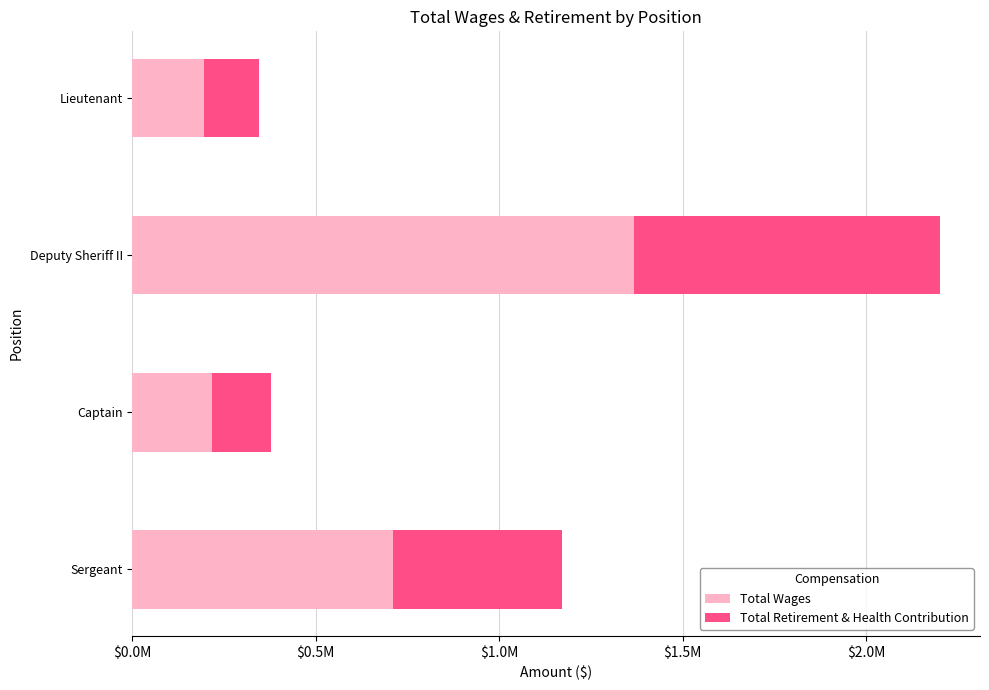

Reading left to right, extract all data points from this chart.

Total Wages: 711820	217150	1368554	194036
Total Retirement & Health Contribution: 458709	160264	832596	152071